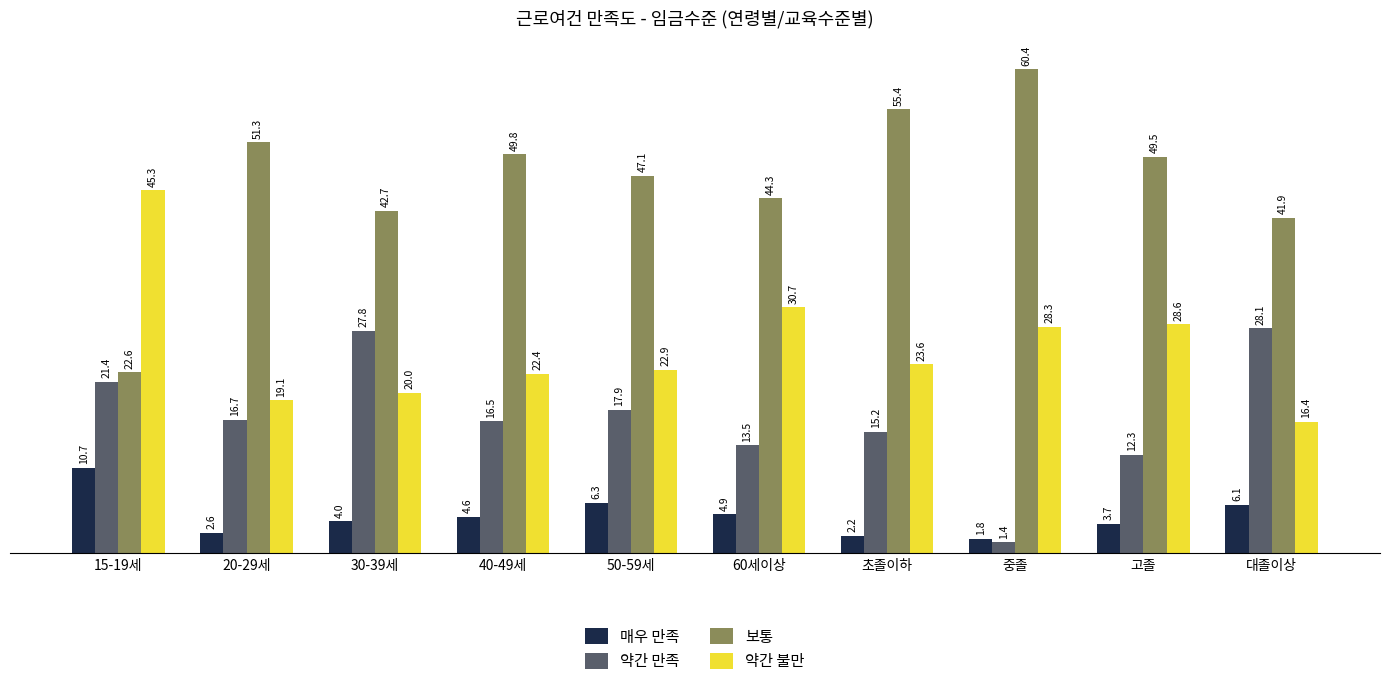

At how many categories does at least one series exceed 9?

10